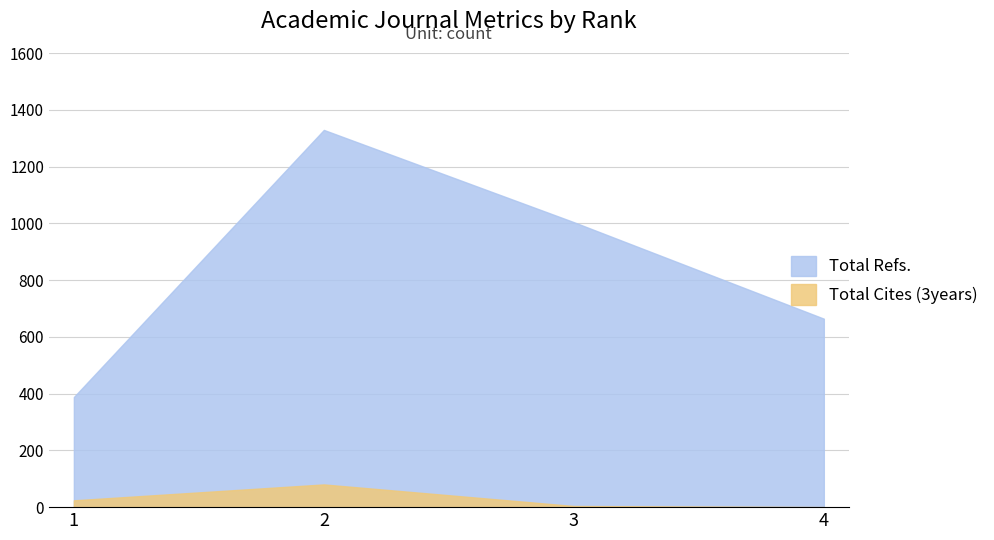

What is the difference between the Total Cites (3years) values at 1 and 3?

20